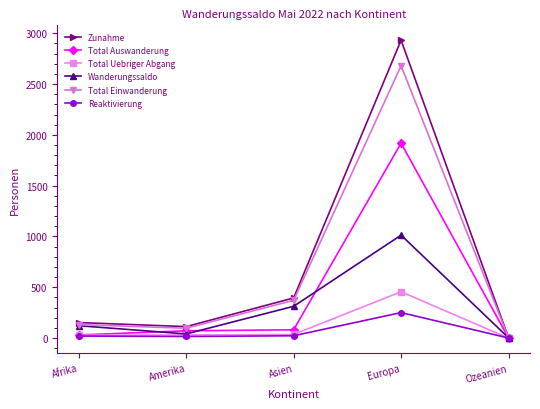

At which category does the chart reach its peak across all series?

Europa